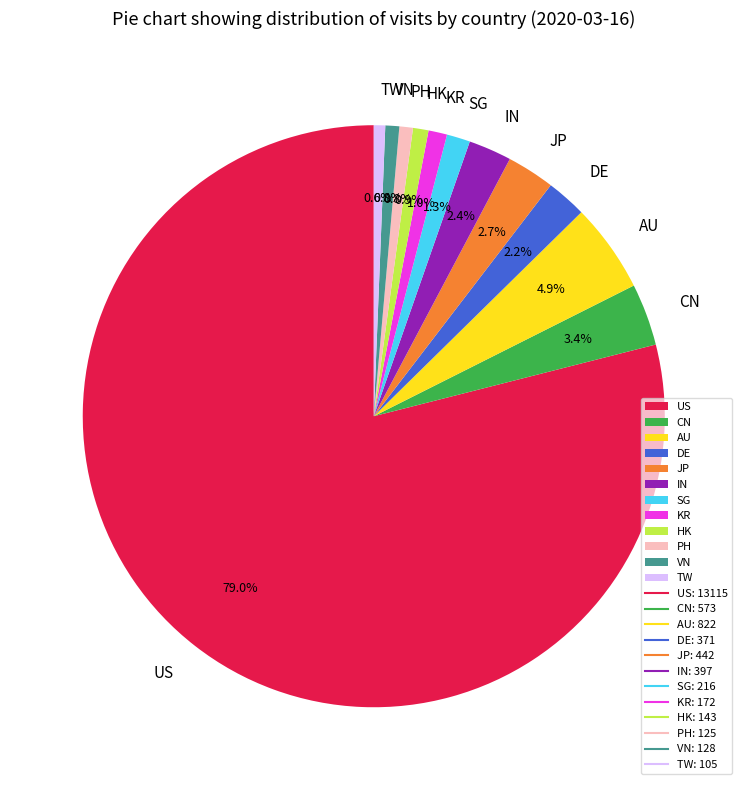

What is the largest slice in the pie chart?

US